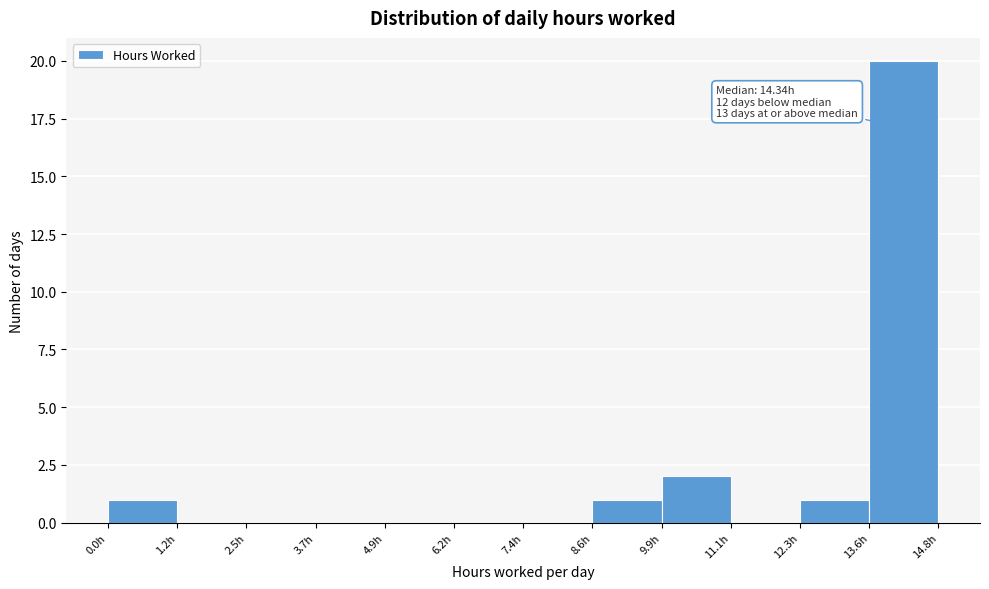

Over which range of the x-axis is the bar tallest?

13.6 to 14.8